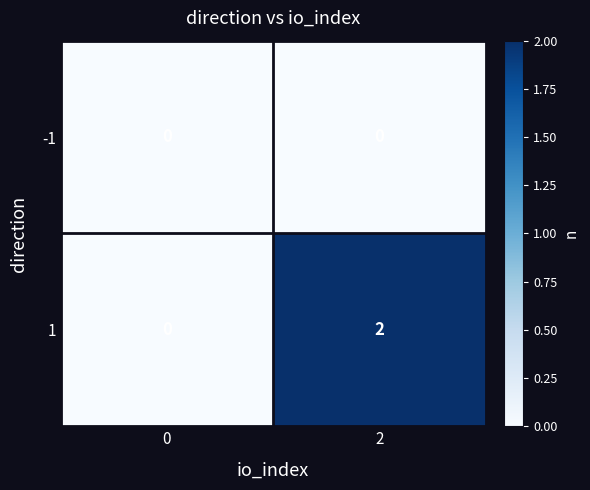

Rank the series at 2 from lowest to highest value.

-1, 1